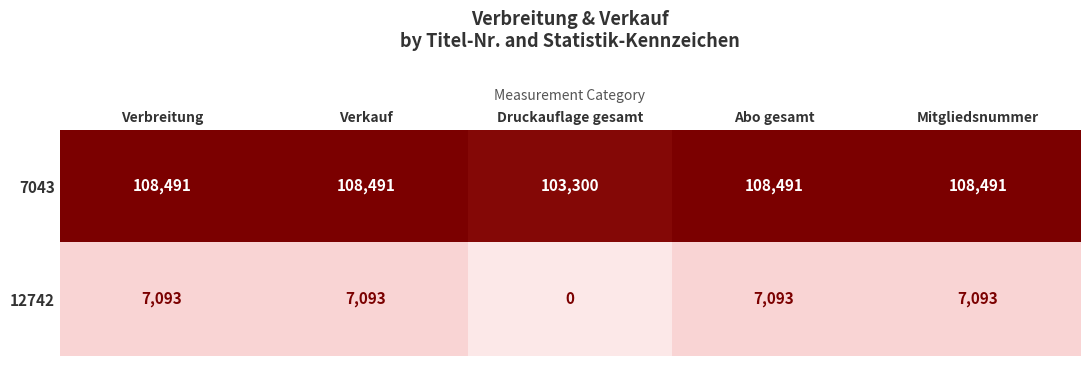

Reading left to right, what are all the values shown in this chart?

7043: 108491	108491	103300	108491	108491
12742: 7093	7093	0	7093	7093